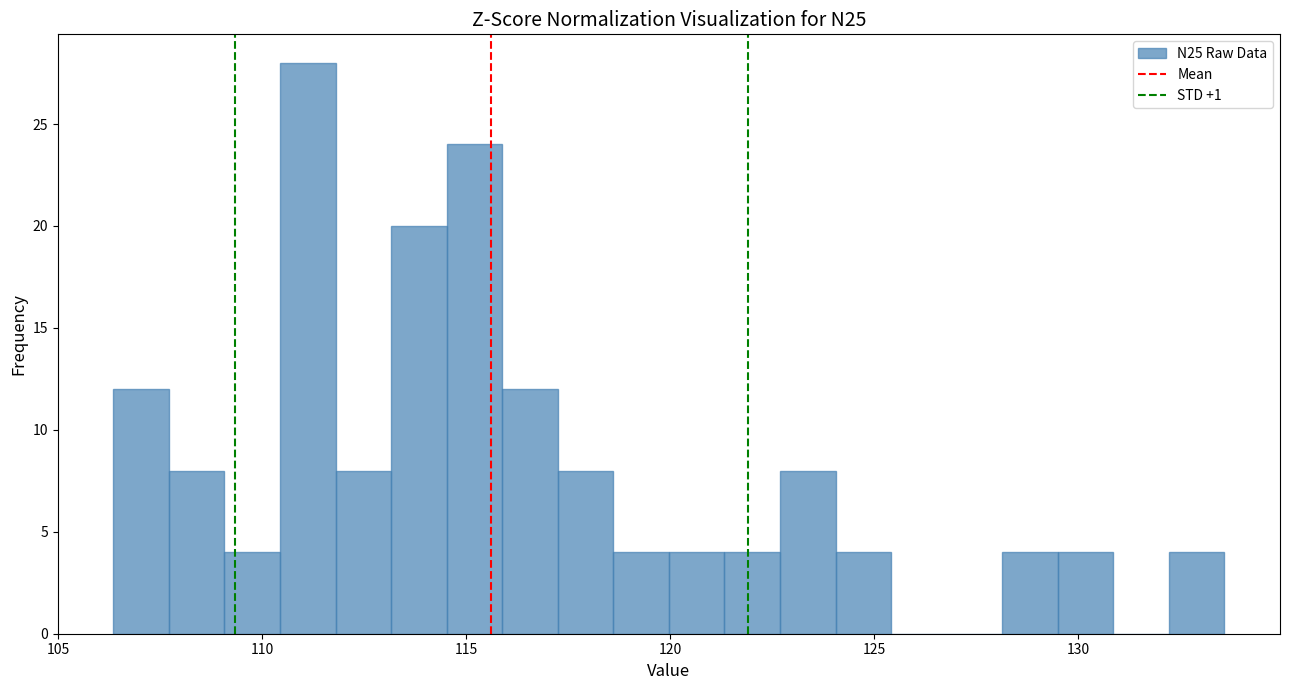

Read against the x-axis, roughly where is the centre of the tallest bar?

111.0